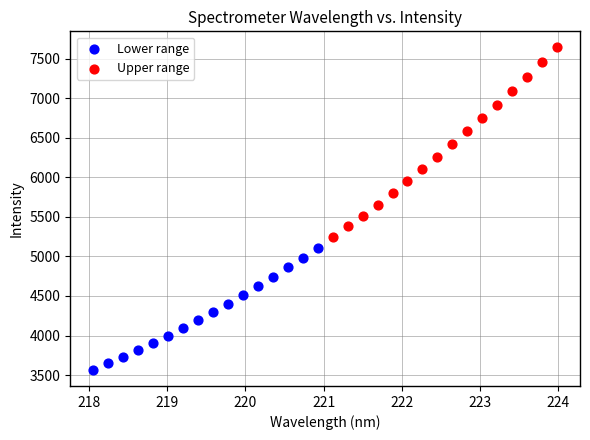

Which series contains the lowest Y value?

Lower range